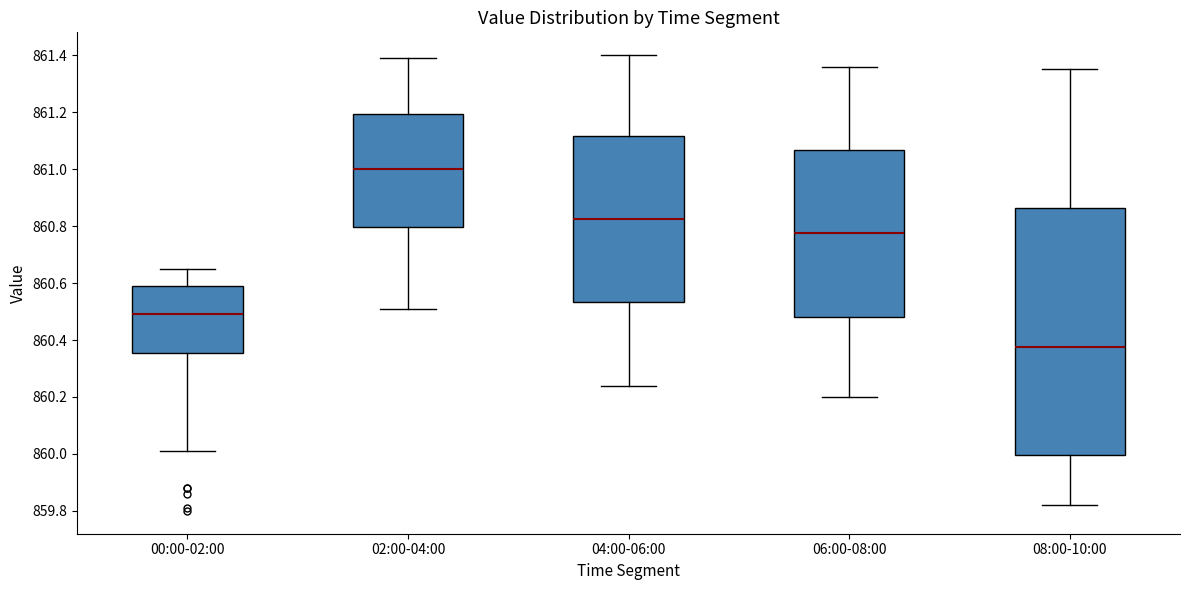

Where does the lower whisker of the box for 04:00-06:00 end on the y-axis? The values are not printed on the chart, so give them approximately, as read against the axis.

860.24